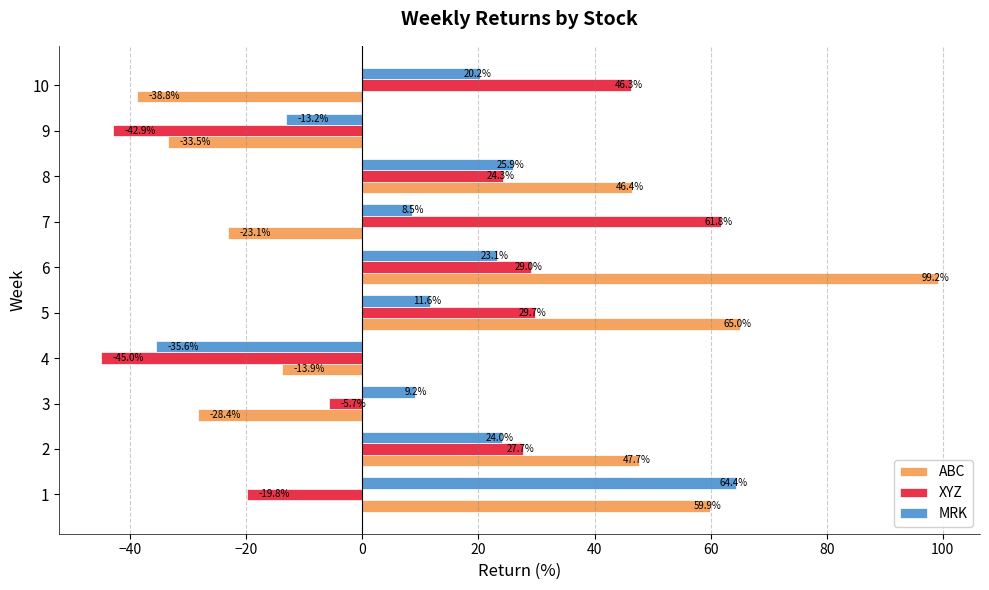

The value of ABC at 6 is 151.1. True or false?

False